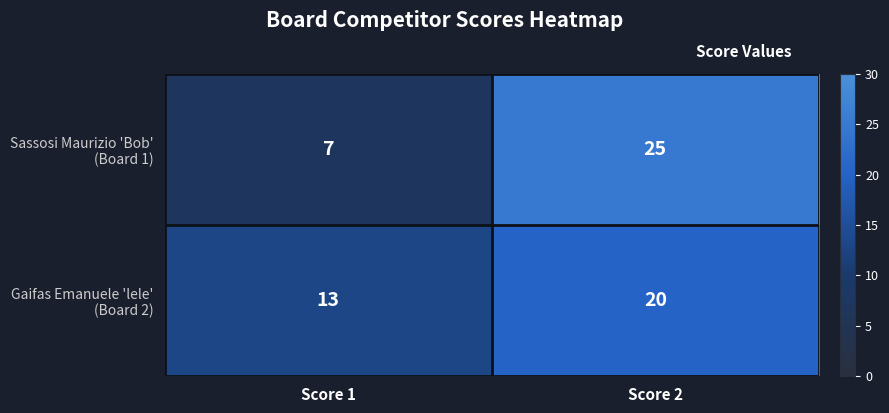

What is the maximum value shown in the chart?

25